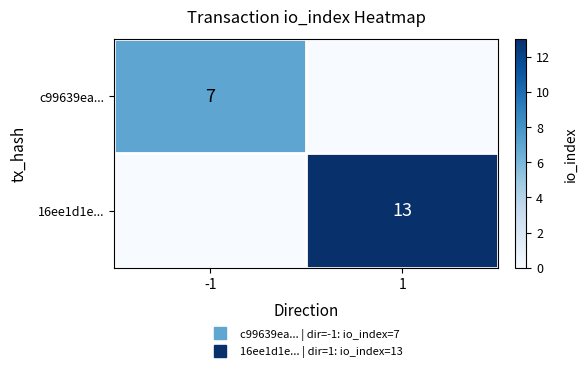

The 16ee1d1e... series shows 13 at 1. True or false?

True